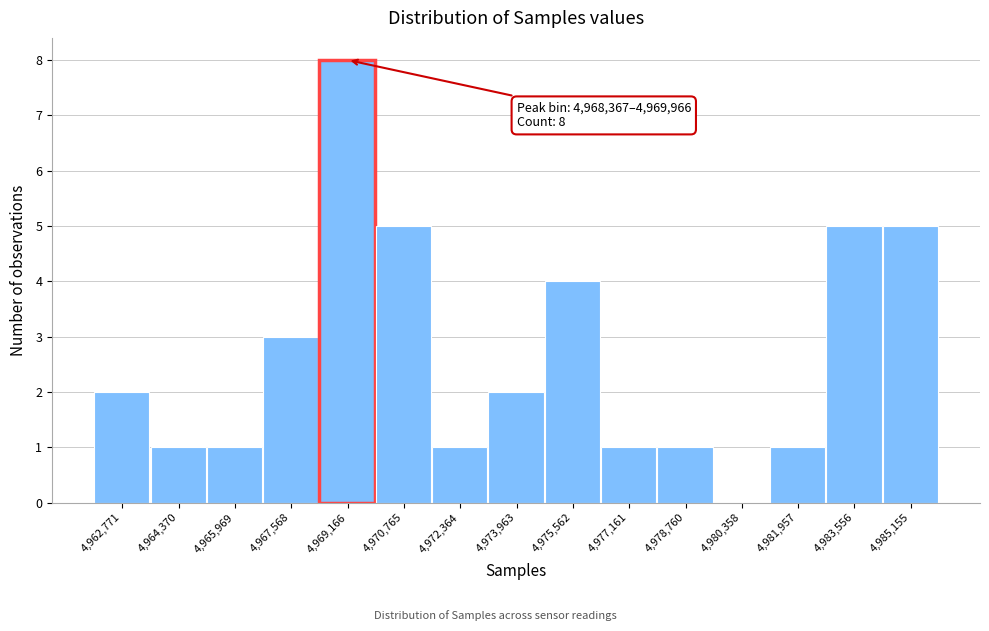

Over which range of the x-axis is the bar tallest?

4968400 to 4970000